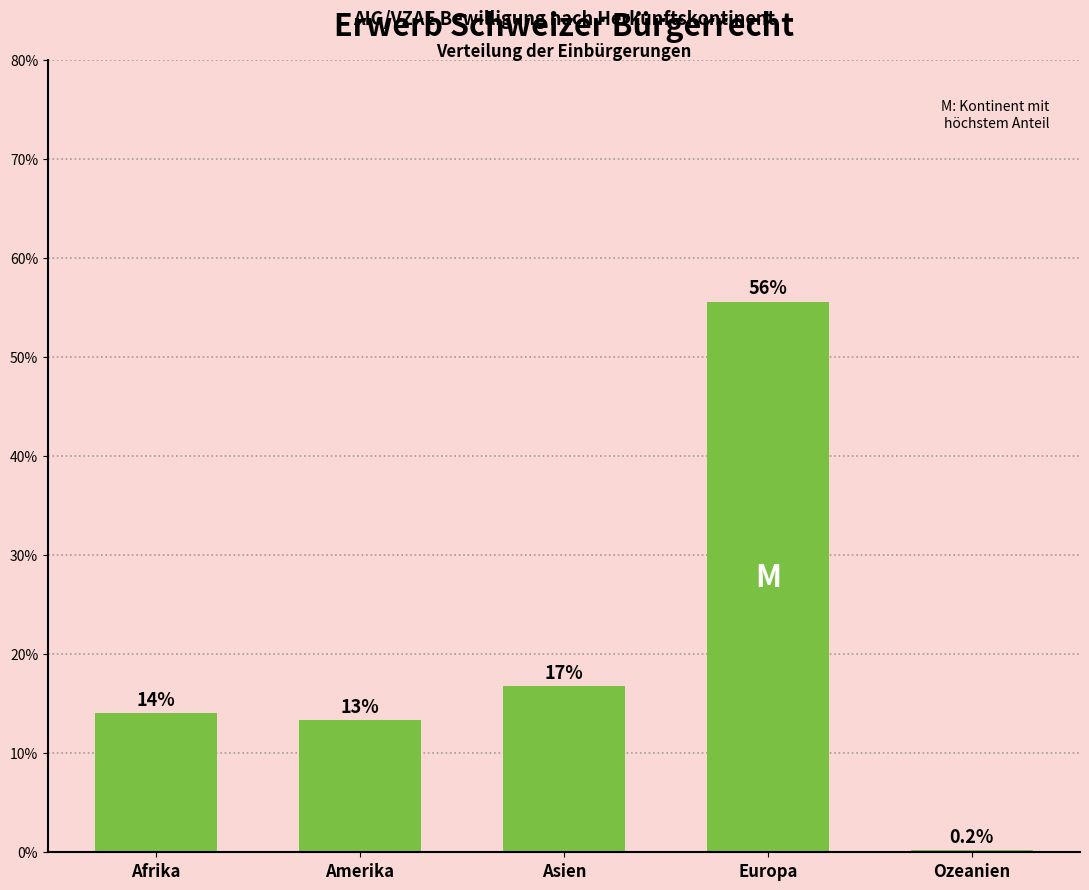

Are the bars horizontal?

No